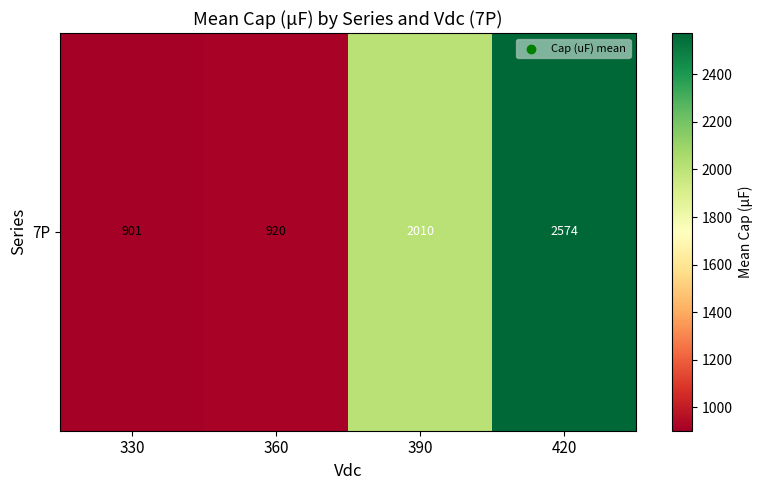

How many series are shown in this chart?

1